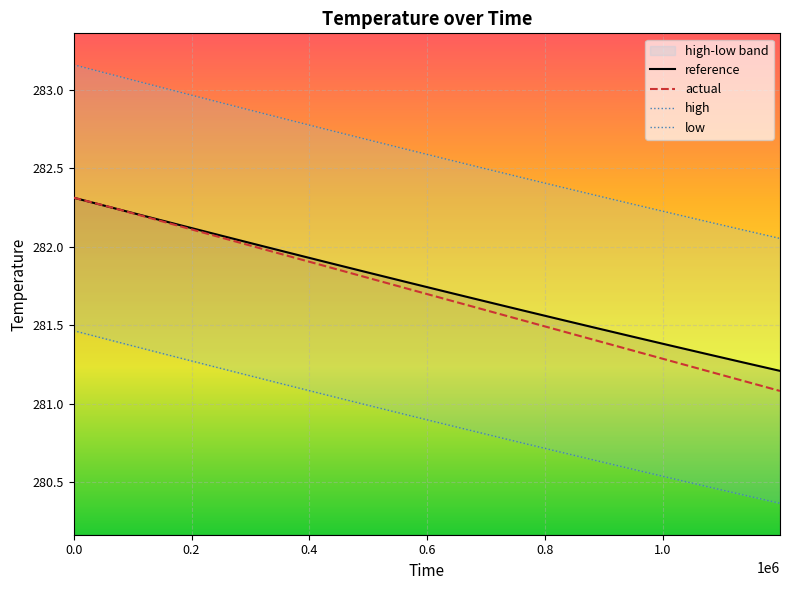

How many lines are shown in the chart?

4